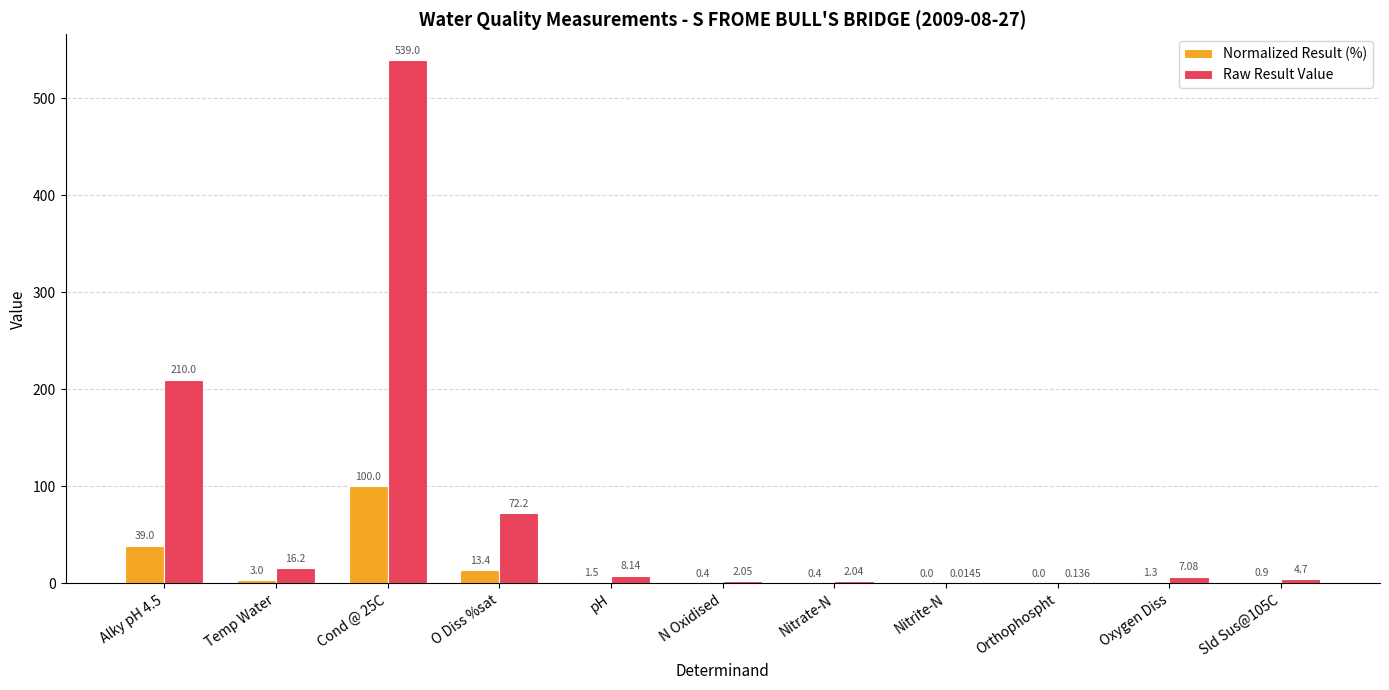

Where is Normalized Result (%) nearest to the value 50?

Alky pH 4.5